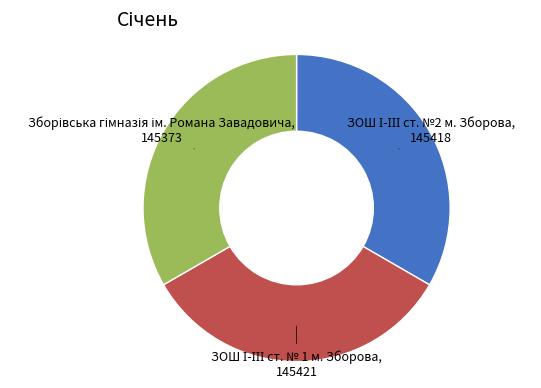

How many segments does this pie chart have?

3